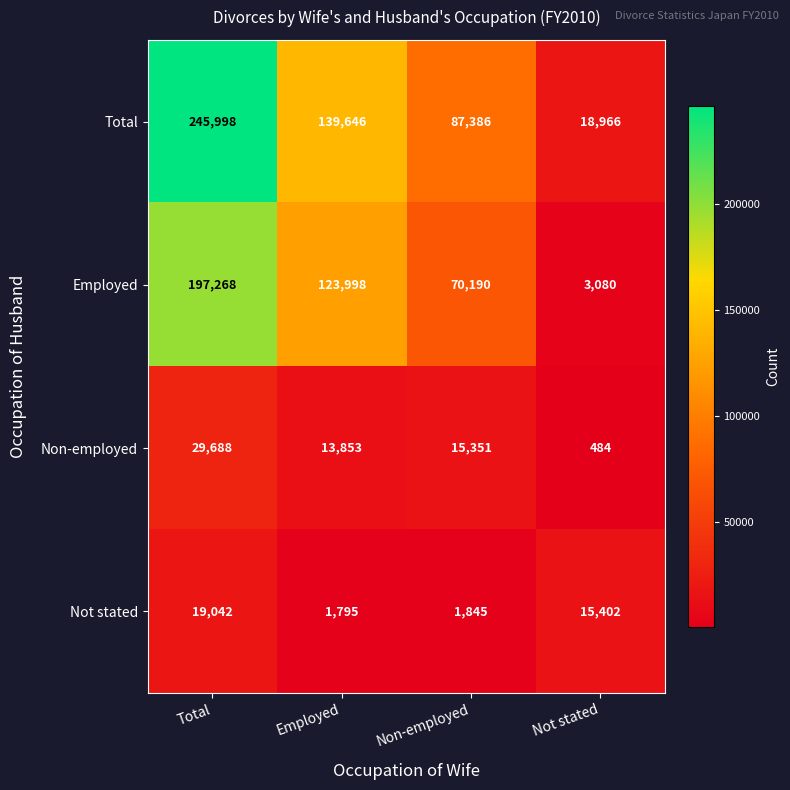

Is it true that Total equals 87386 at Non-employed?

True